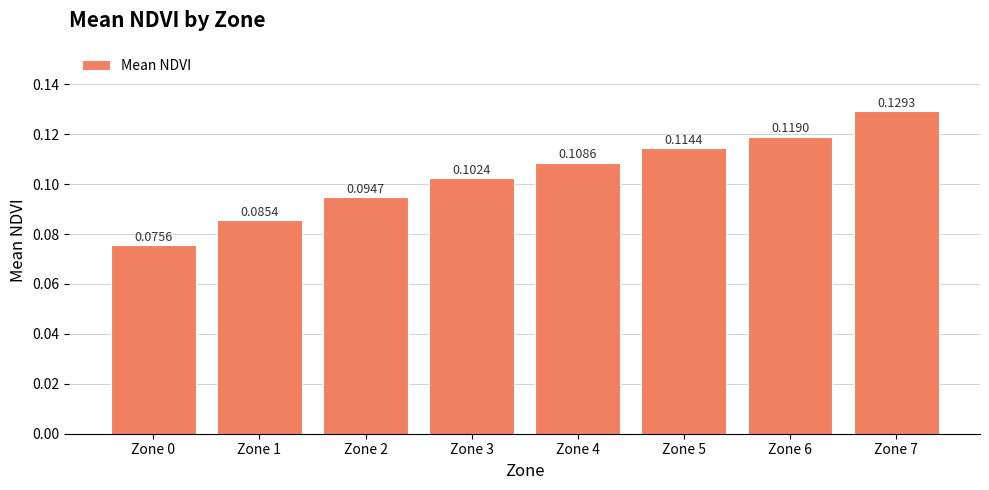

How many categories are shown in the chart?

8